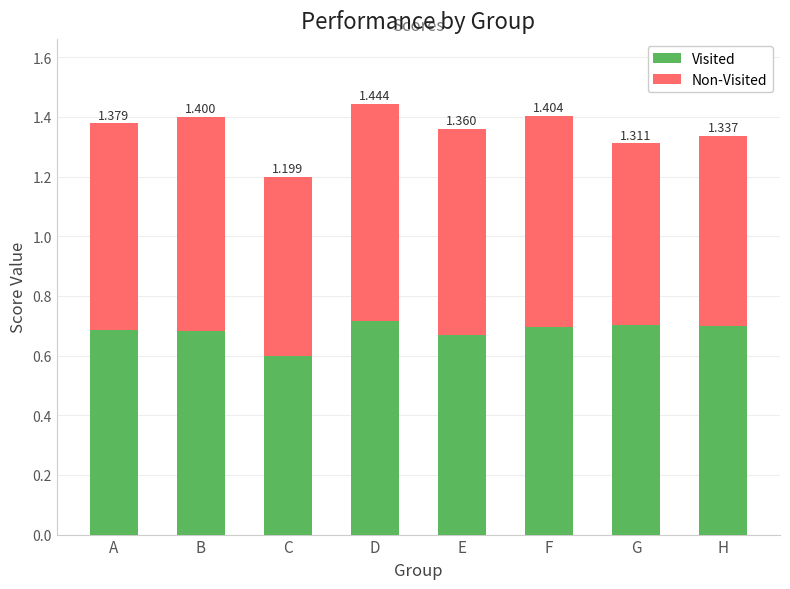

Are the bars horizontal?

No